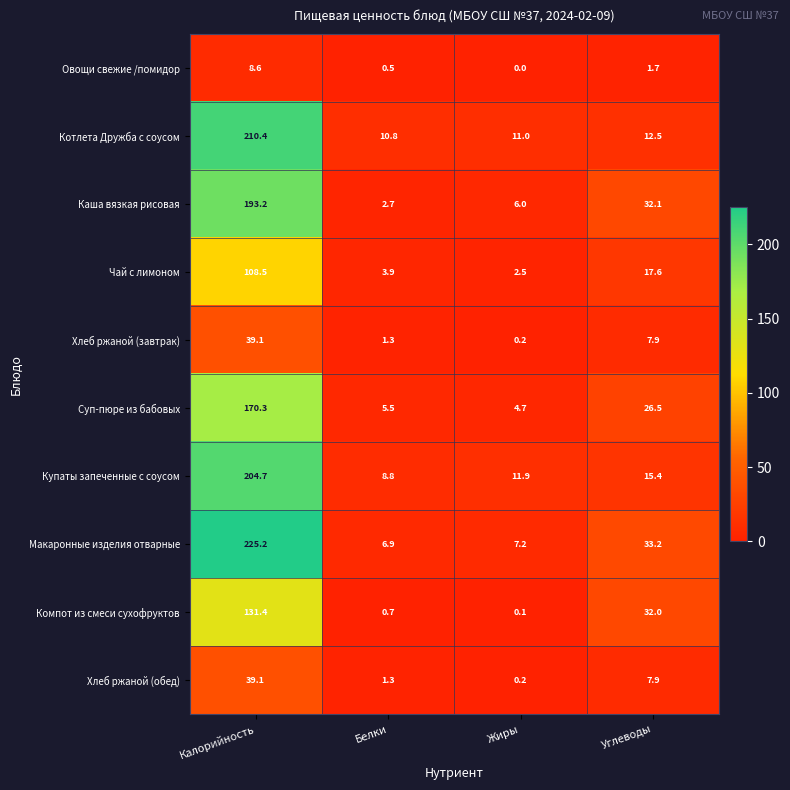

At which category is the sum across all series the highest?

Калорийность